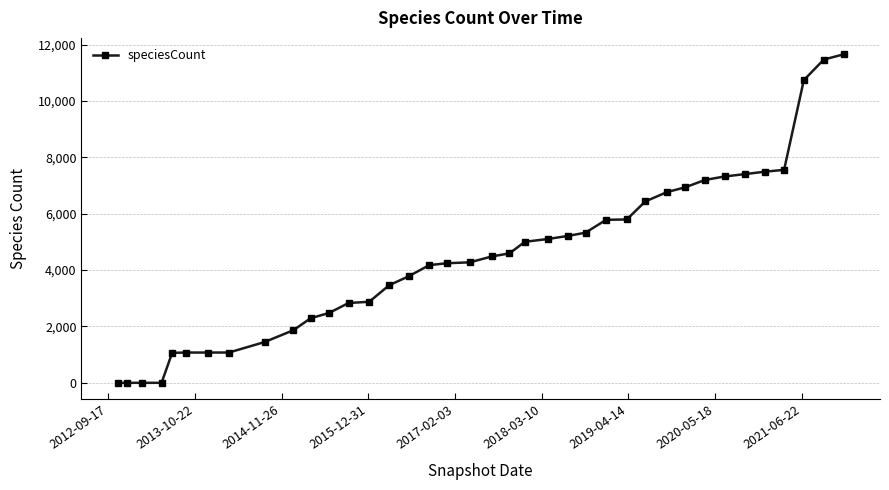

What is the difference between the maximum and second lowest values?

11656